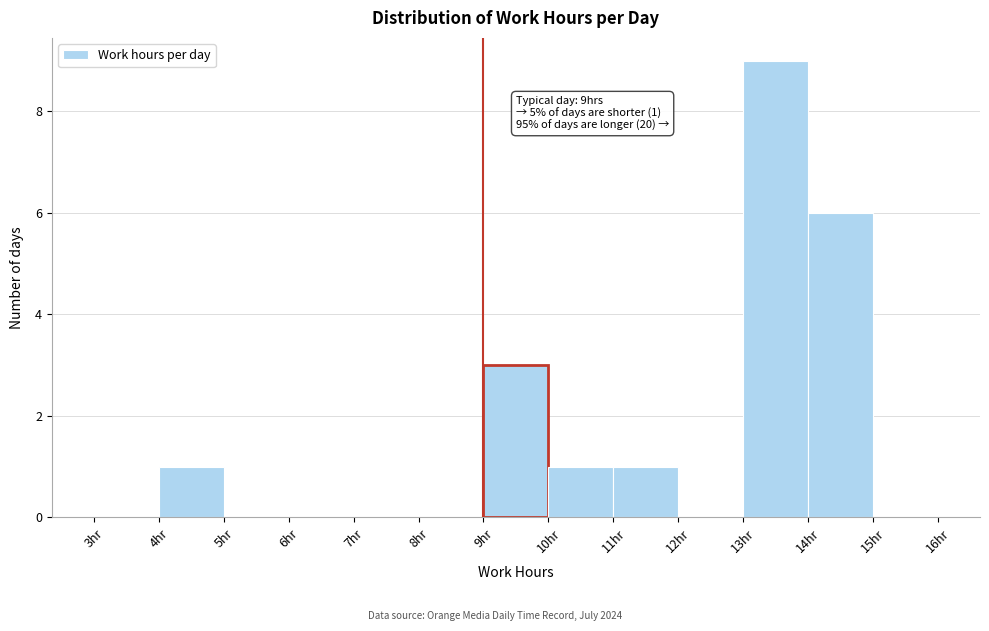

Which range on the x-axis has the tallest bar?

13 to 14